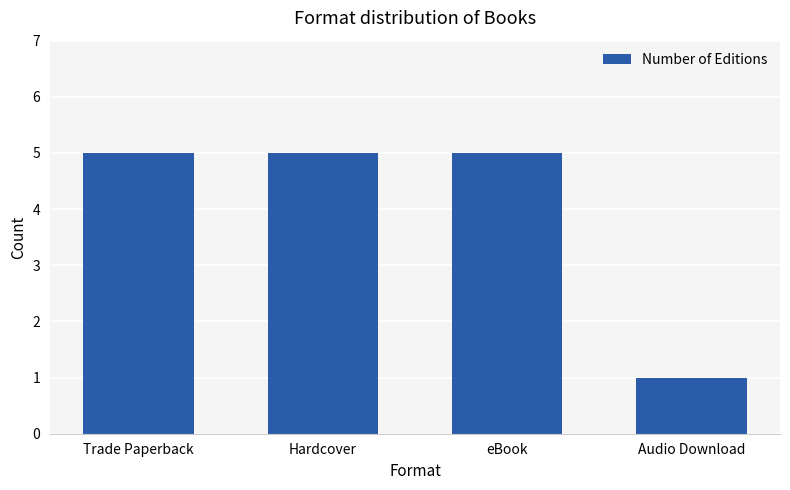

Are the bars horizontal?

No